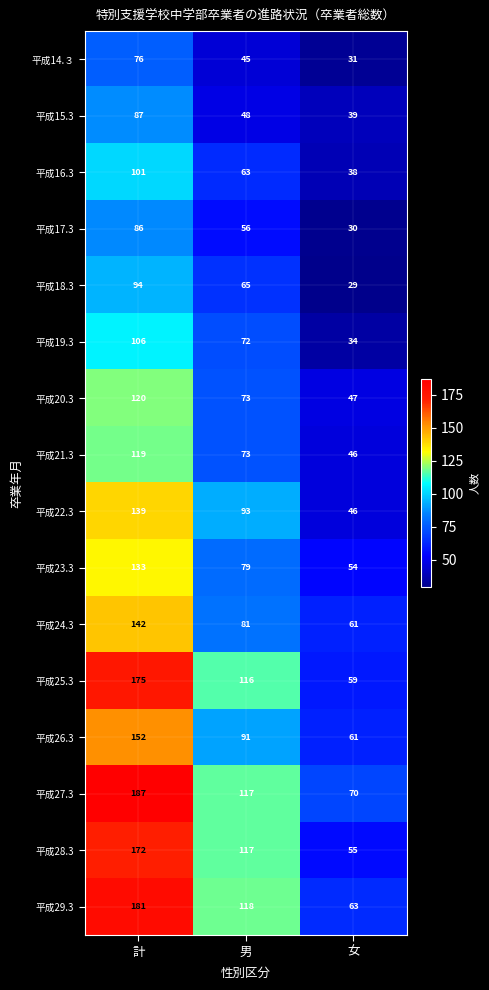

How many 平成26.3 values are between 61 and 152?

3